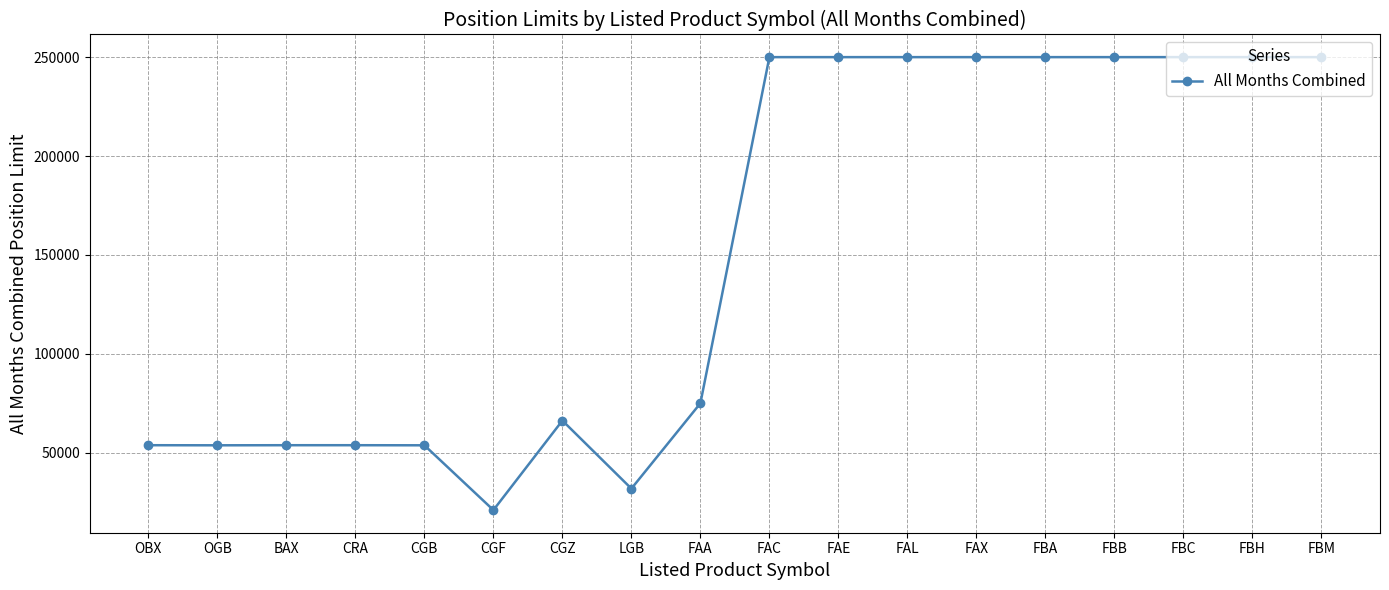

Is it true that the value at FBH is 250000?

True